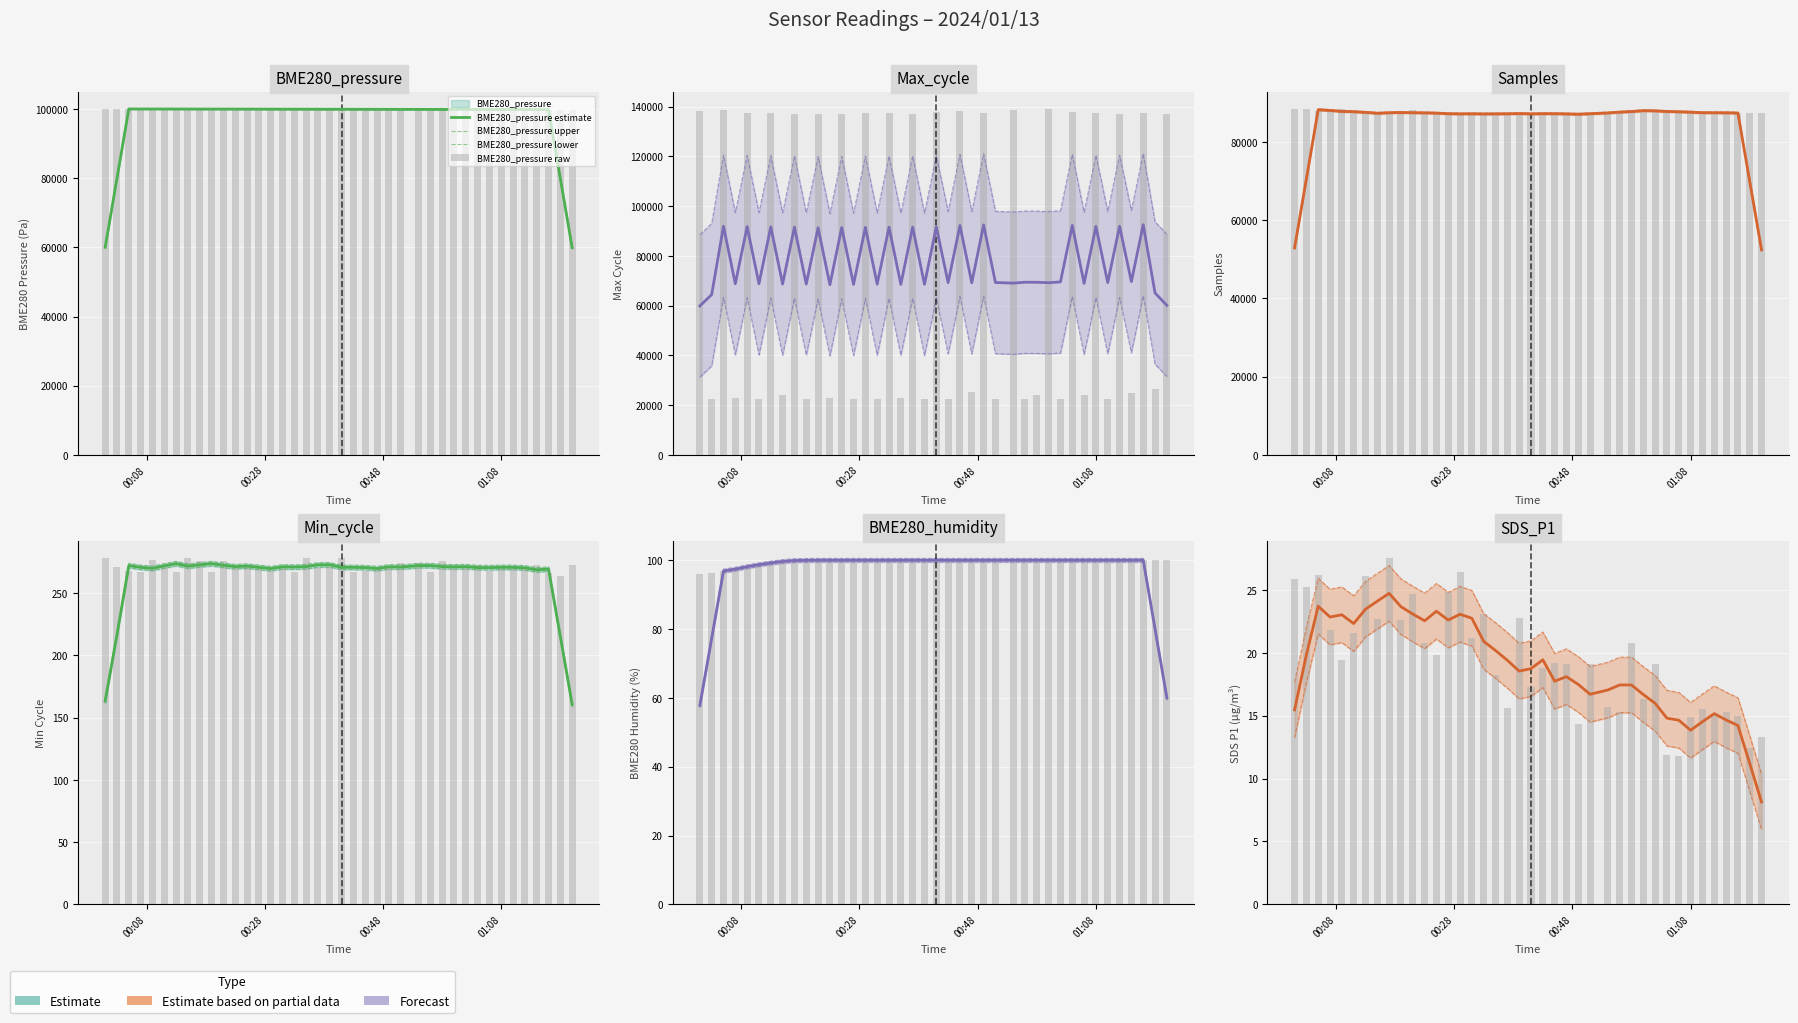

How many values in the SDS_P1 series exceed 19?

23